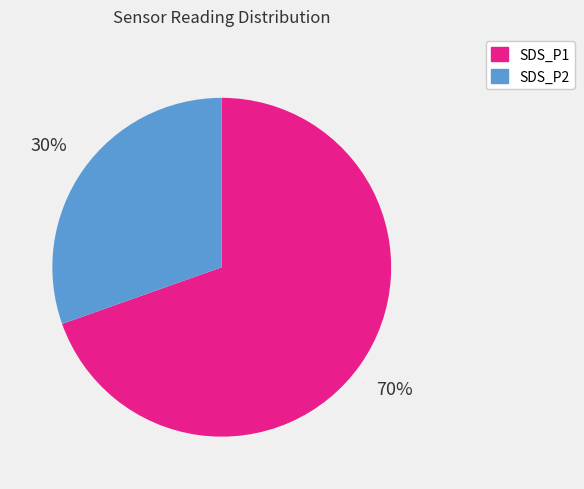

Approximately how many times larger is the value at SDS_P2 compared to SDS_P1?

0.4